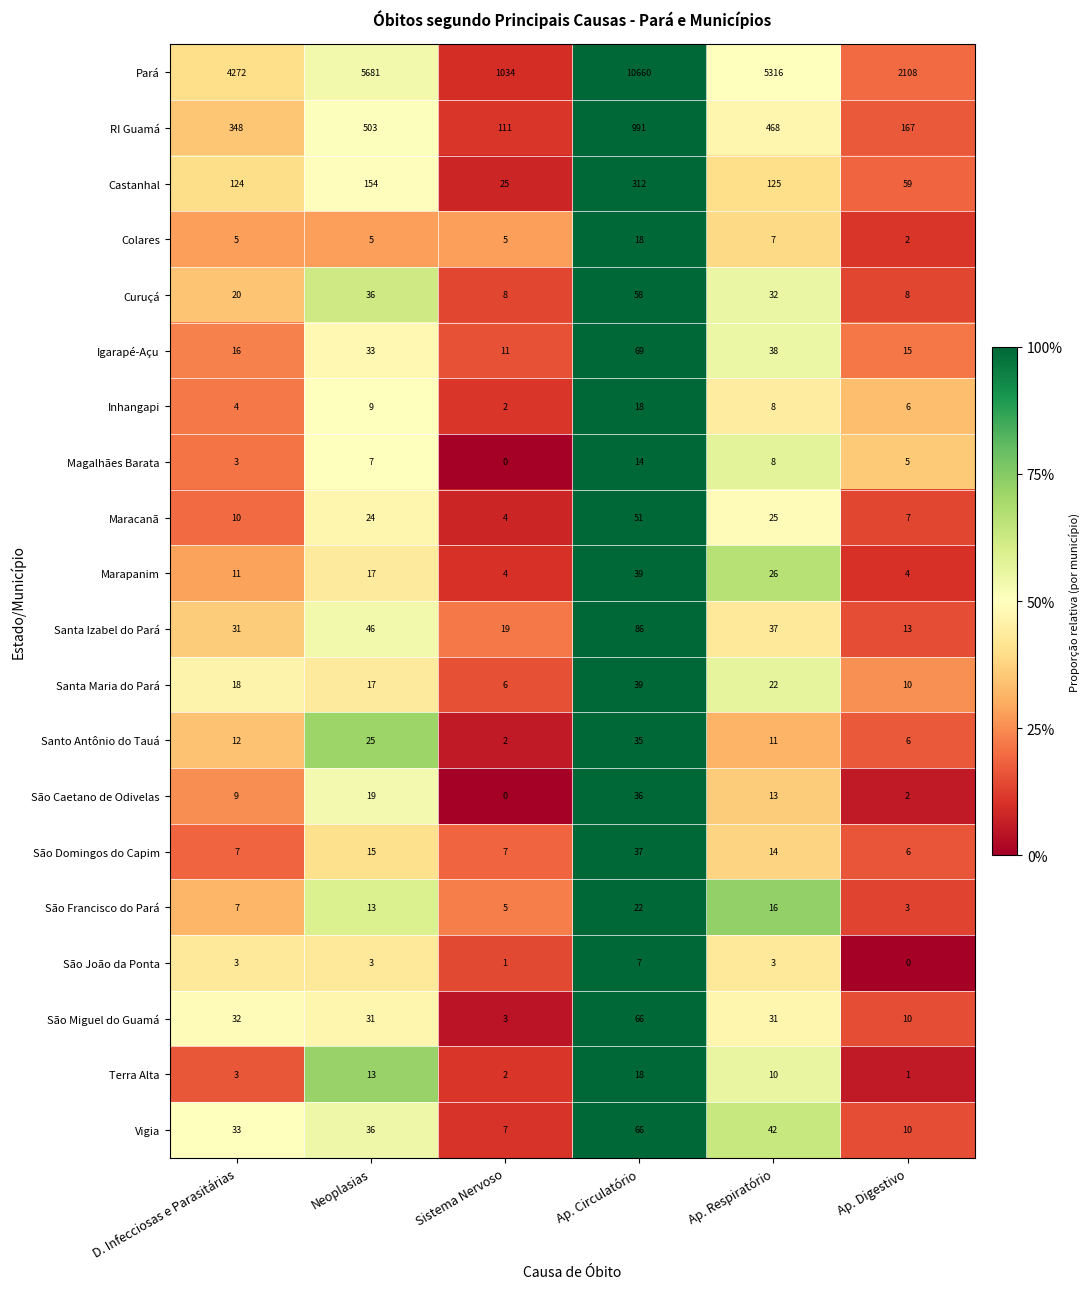

What is the maximum value shown in the chart?

10660